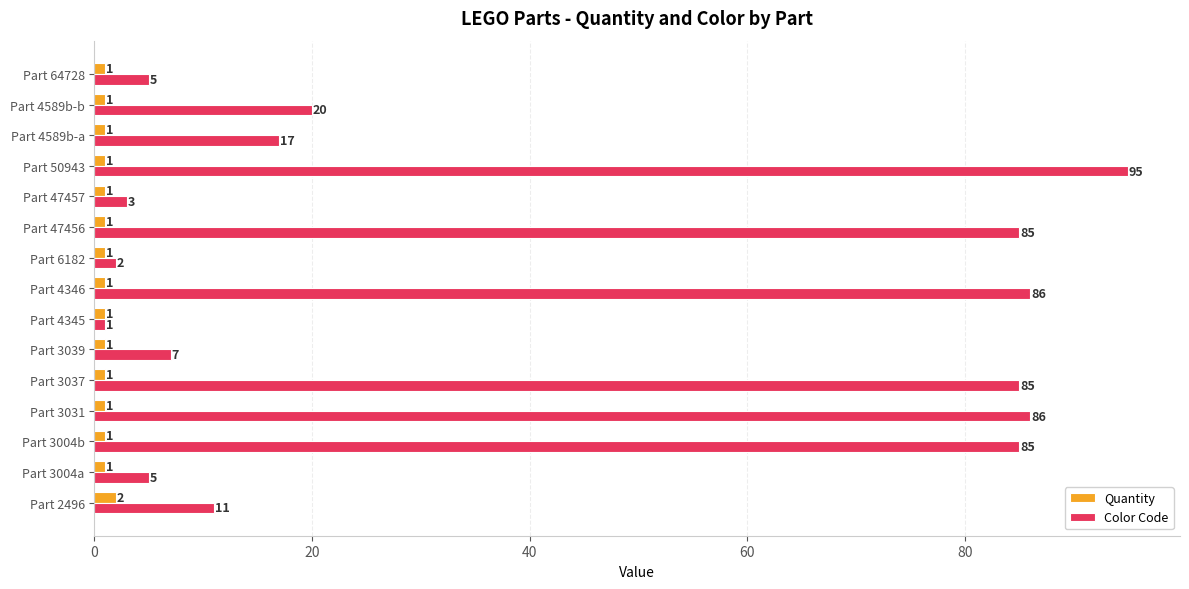

Which series has the largest total across all categories?

Color Code